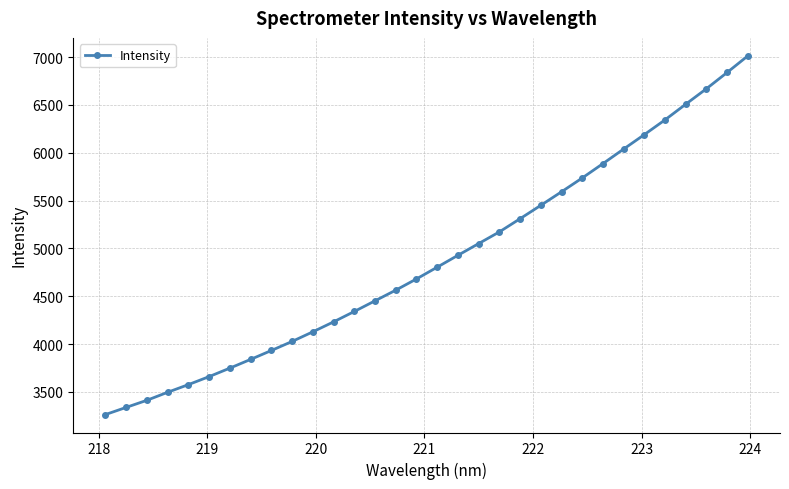

Reading left to right, extract all data points from this chart.

3262.7	3337.6	3412.0	3495.8	3575.9	3659.7	3748.4	3839.6	3932.7	4027.4	4127.9	4232.1	4340.7	4452.2	4563.6	4681.0	4804.0	4928.1	5050.8	5172.8	5310.8	5450.8	5592.2	5736.7	5887.0	6039.4	6190.4	6344.9	6508.5	6670.5	6840.6	7014.1